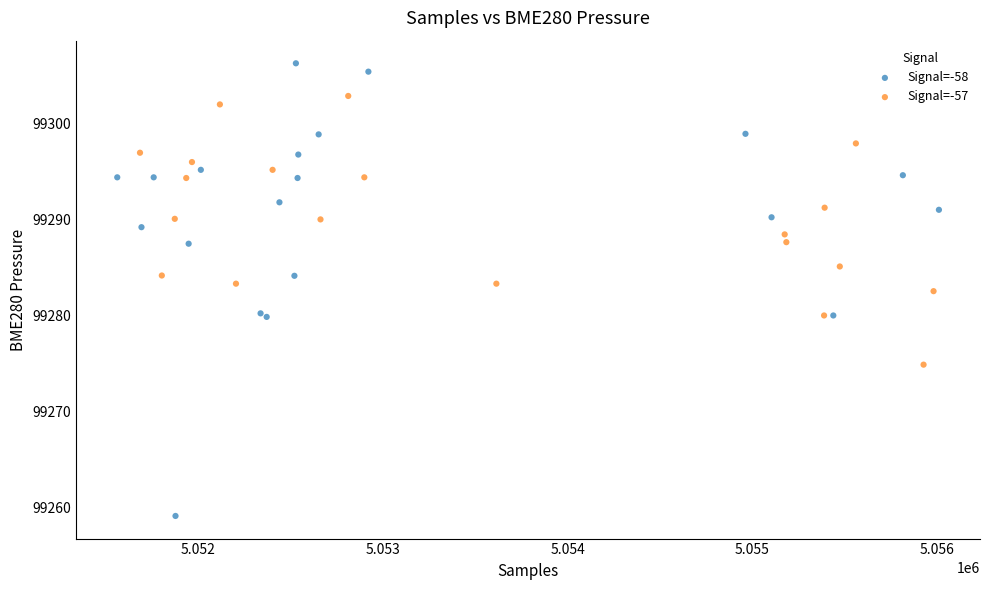

Which series has the largest Y range (max minus min)?

Signal=-58